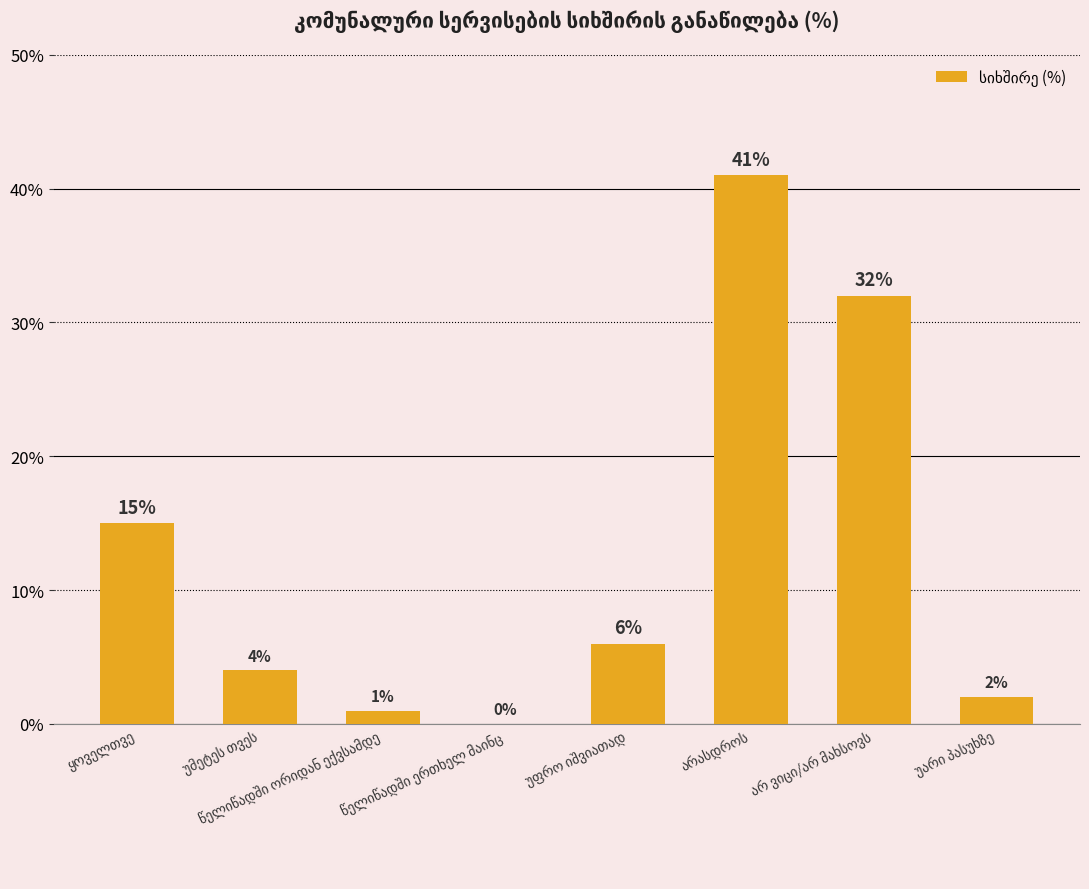

What is the greatest value displayed?

41